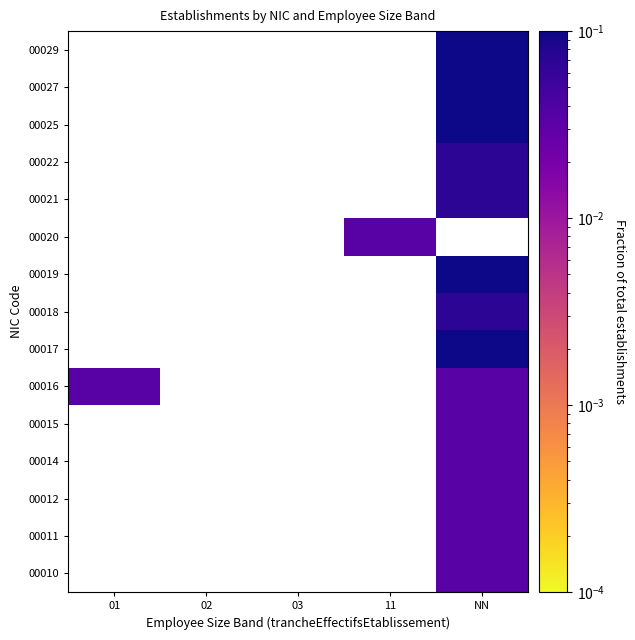

Count the number of categories in the chart.

5